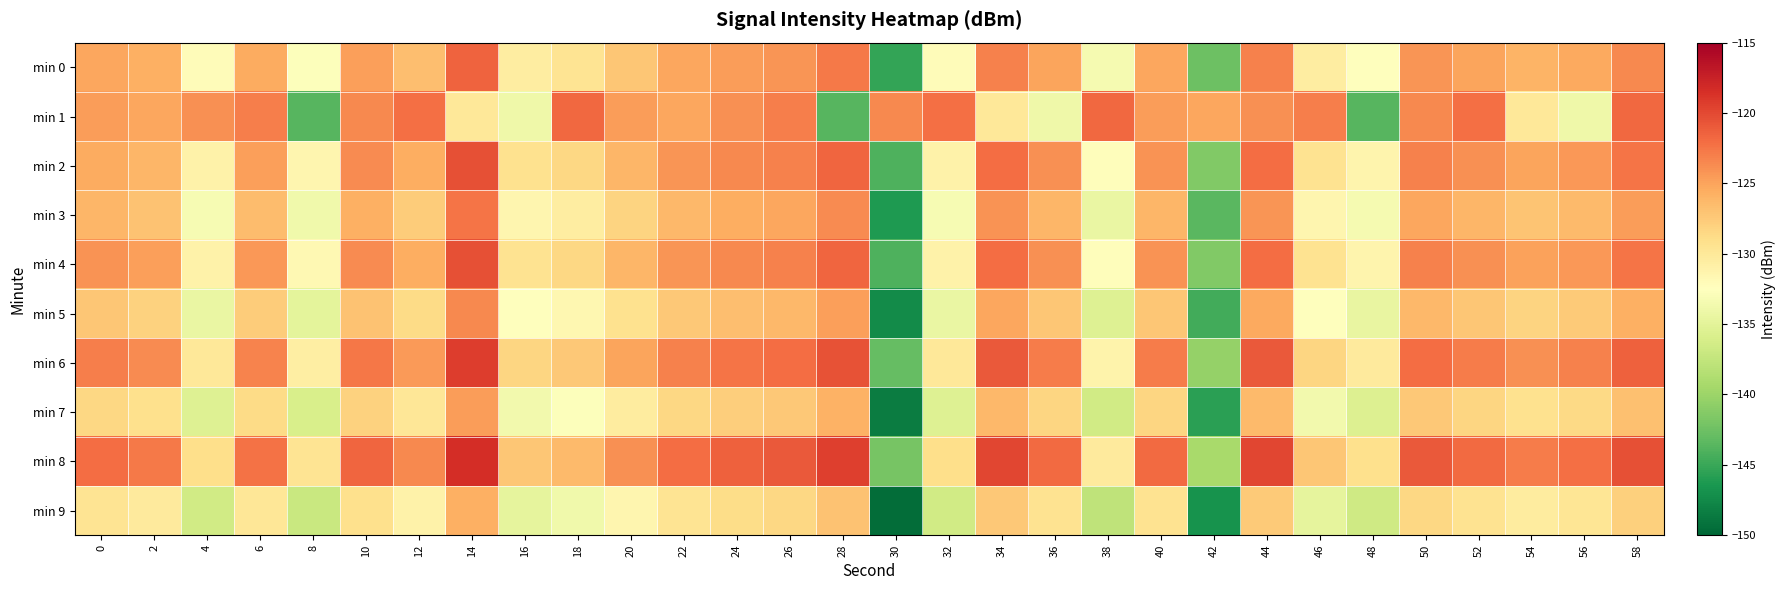

Rank the series at 40 from lowest to highest value.

min 9, min 7, min 5, min 3, min 0, min 1, min 2, min 4, min 6, min 8